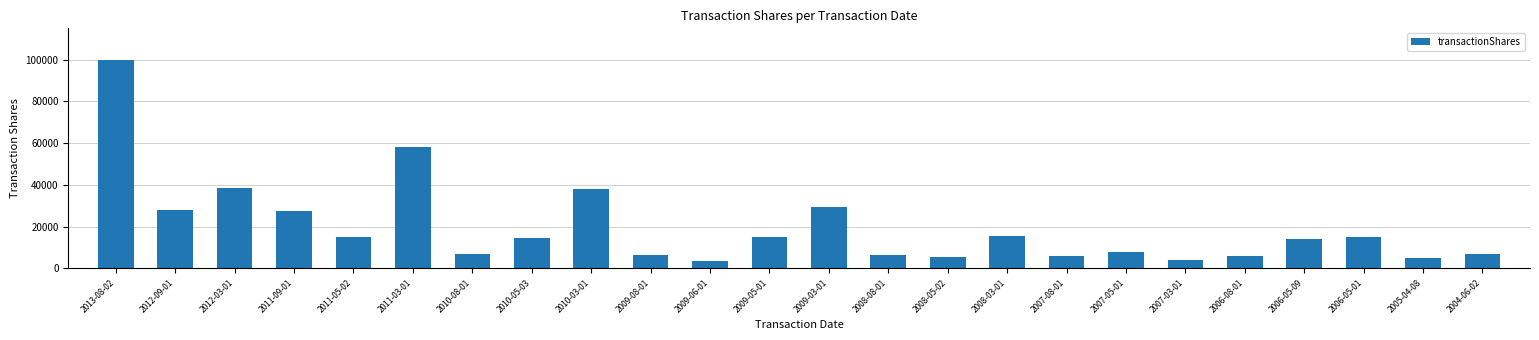

Which label corresponds to the largest value in the chart?

2013-08-02